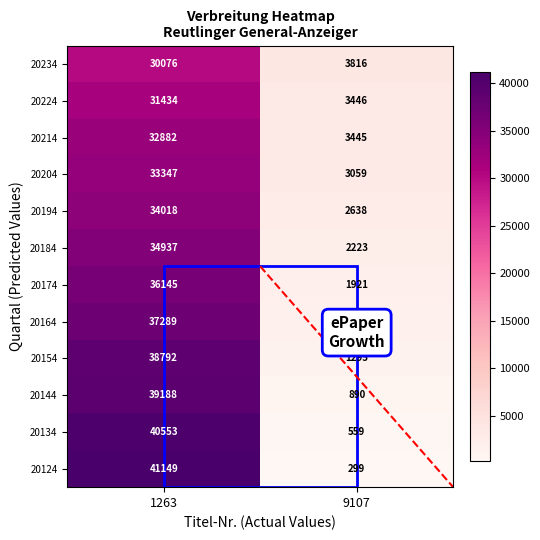

Rank the categories by 20204 value from highest to lowest.

1263, 9107